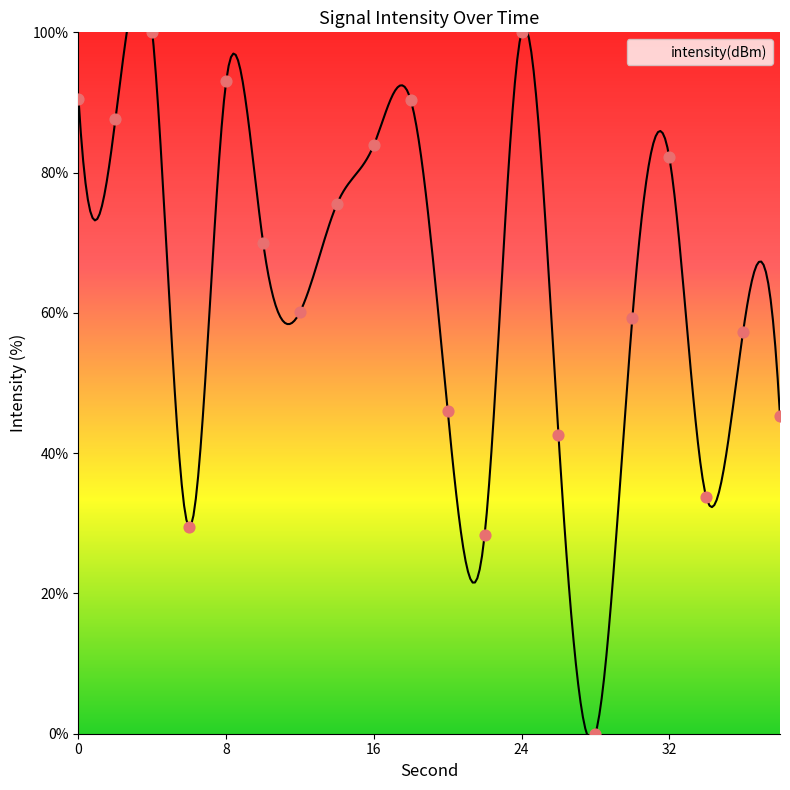

What is the change in value from 16 to 32?

-1.7